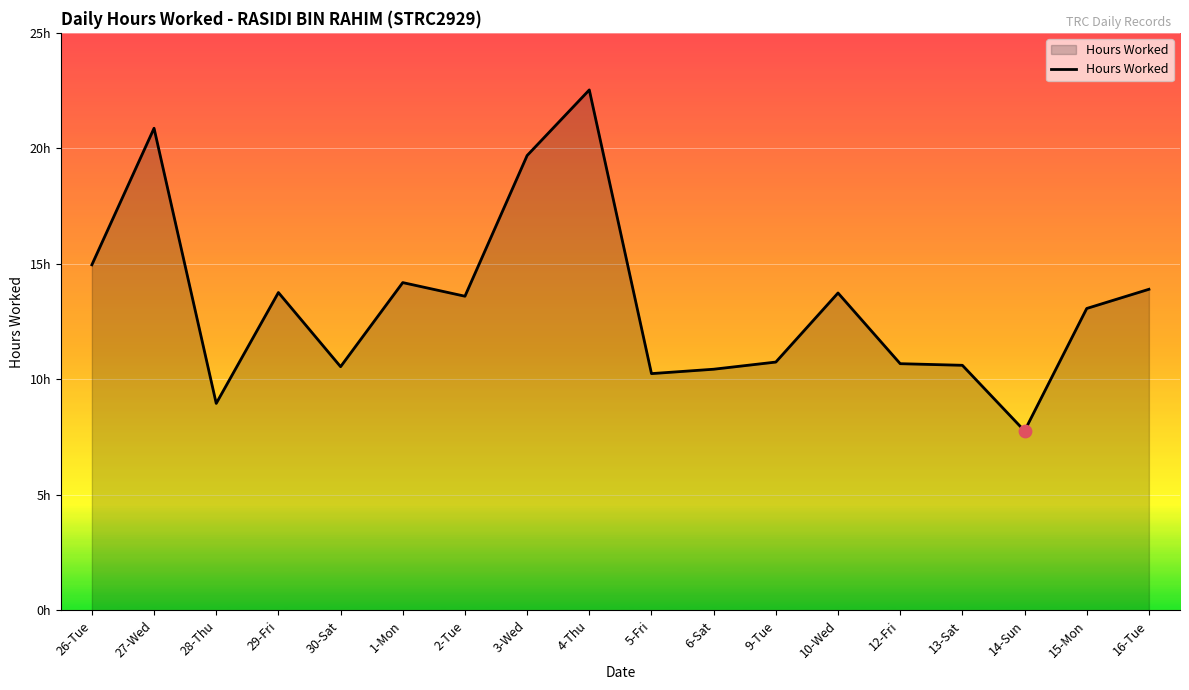

Between 1-Mon and 15-Mon, which is larger?

1-Mon